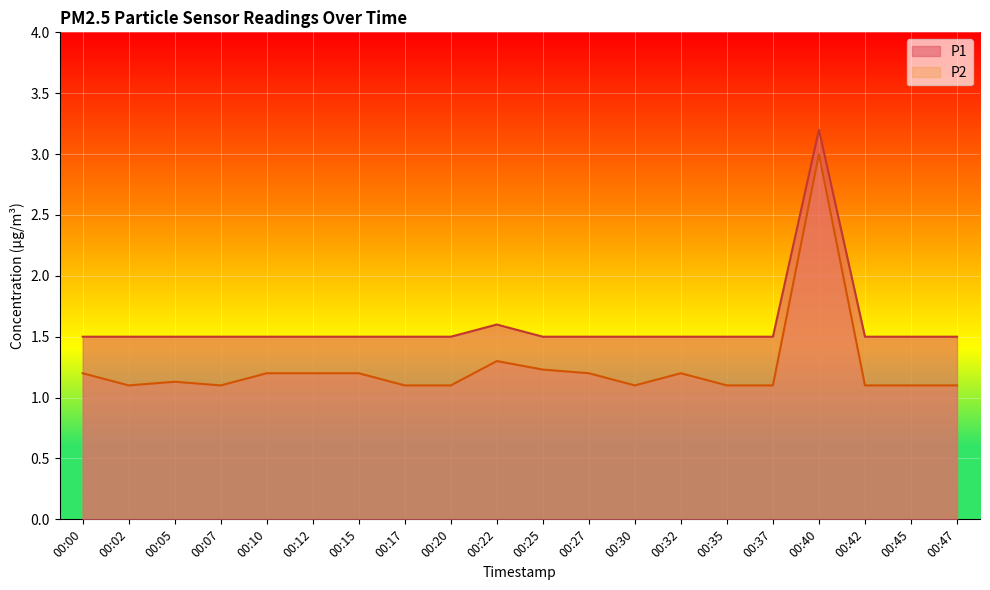

How many lines are shown in the chart?

2